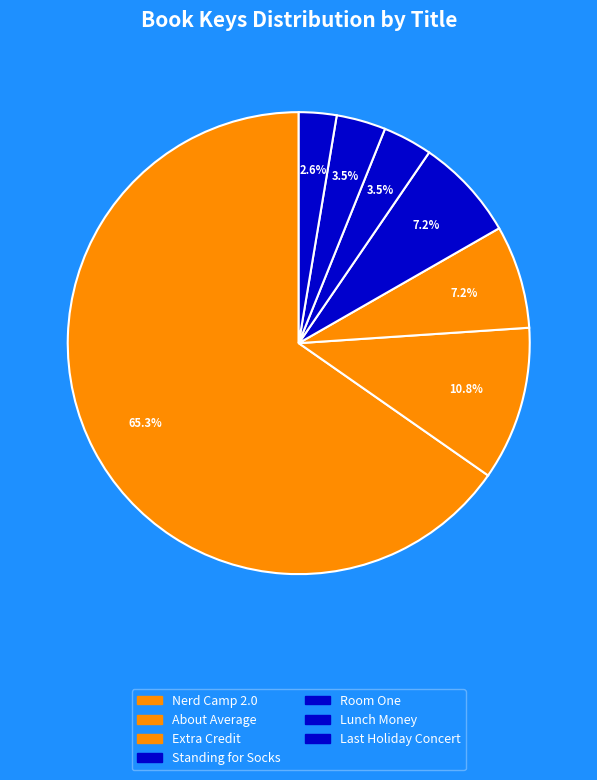

How many slices are in this pie chart?

7